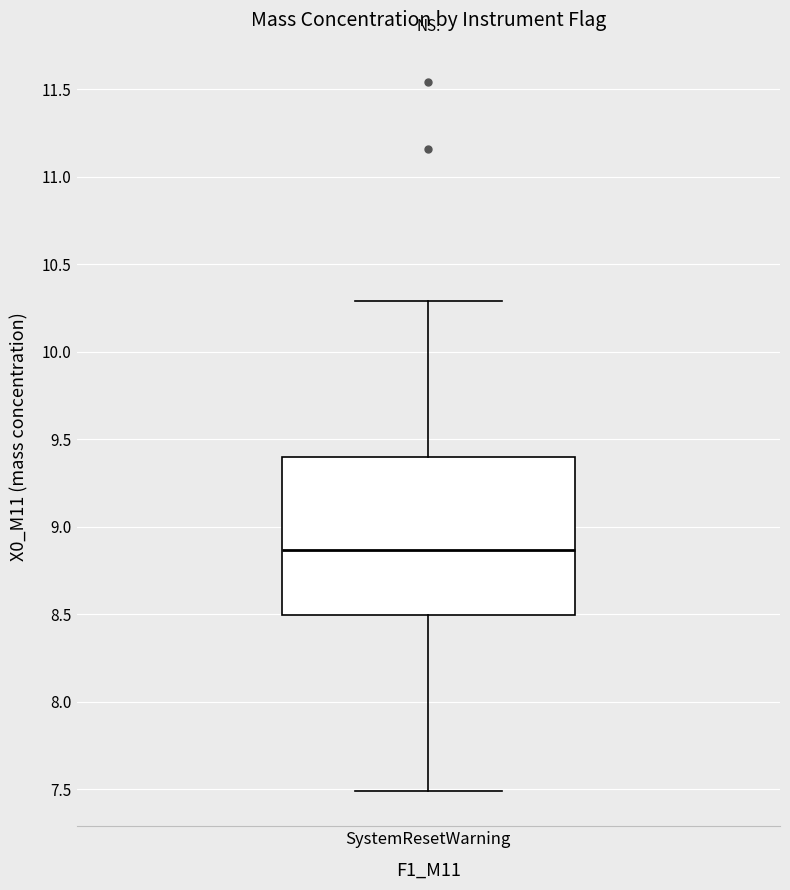

Read this box plot against the y-axis: the position of the median line, the range covered by the box, and the ends of both whiskers. The values are not printed on the chart, so give them approximately, as read against the axis.

median 8.85, box 8.50 to 9.40, whiskers 7.50 to 10.30